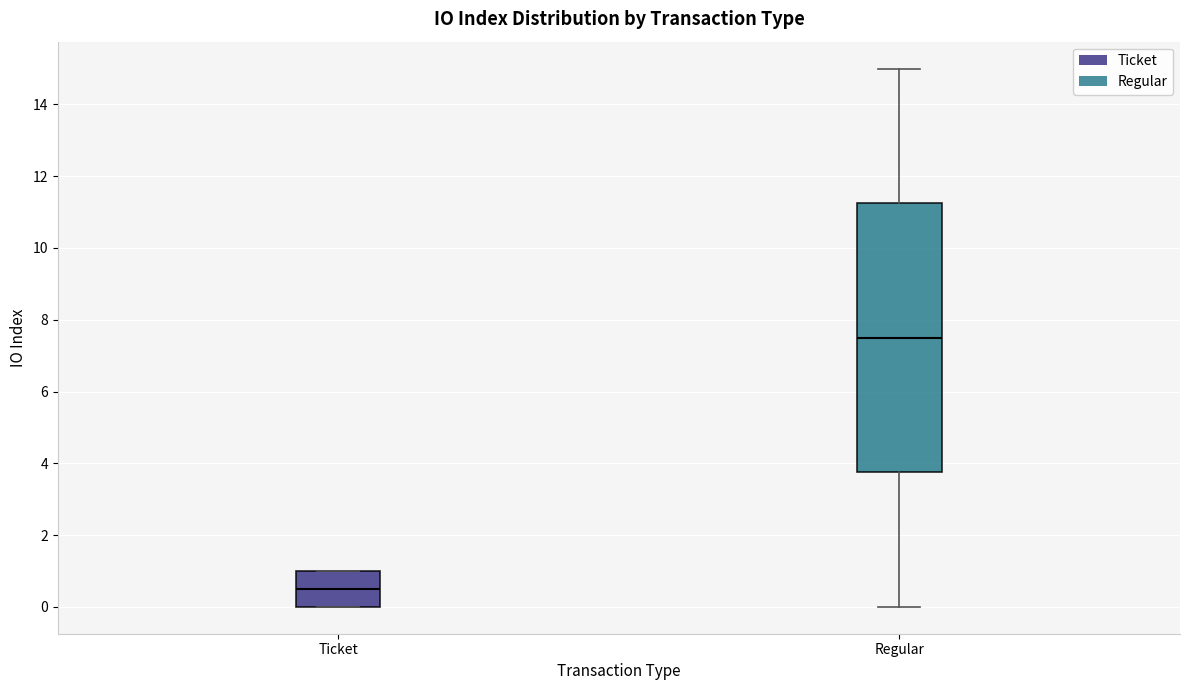

Reading left to right, read every box against the y-axis: the position of its median line, the range the box covers, and the ends of its whiskers. The values are not printed on the chart, so give them approximately, as read against the axis.

Ticket: median 0.6, box 0.0 to 1.0, whiskers 0.0 to 1.0
Regular: median 7.6, box 3.8 to 11.2, whiskers 0.0 to 15.0